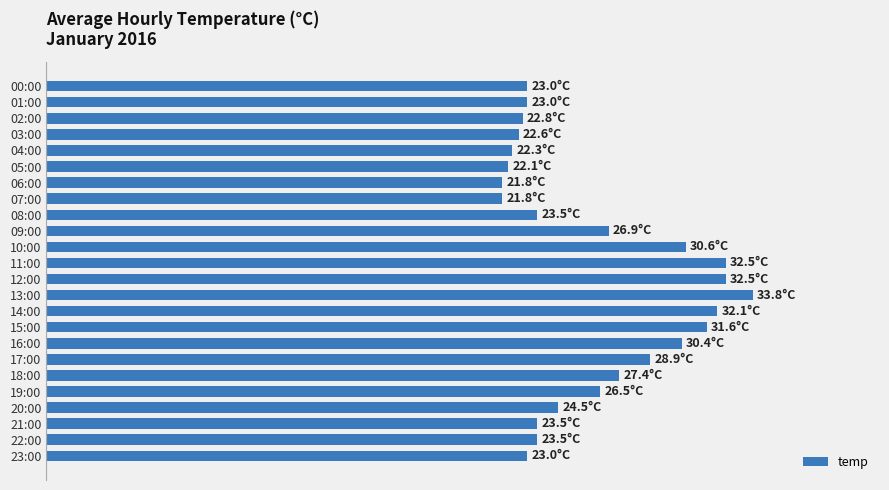

What is the difference between the maximum and minimum values?

12.0